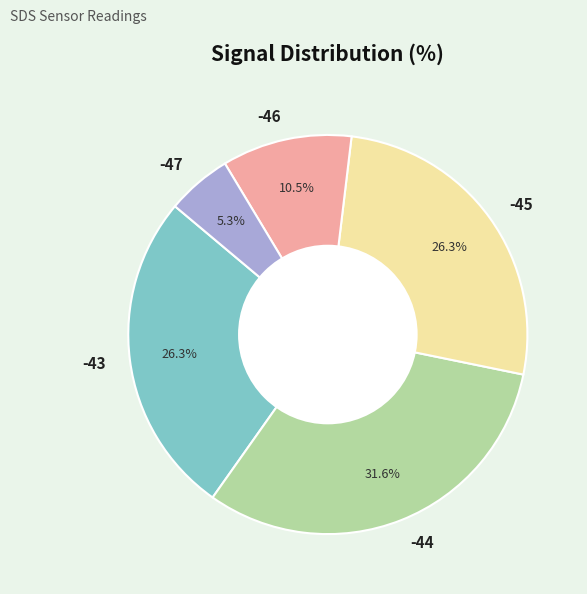

What is the ratio of the value at -44 to the value at -46?

3.0